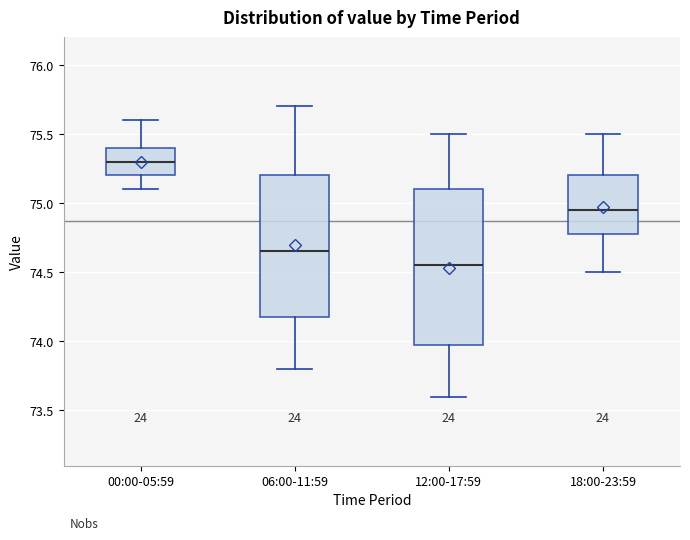

Reading left to right, read every box against the y-axis: the position of its median line, the range the box covers, and the ends of its whiskers. The values are not printed on the chart, so give them approximately, as read against the axis.

00:00-05:59: median 75.30, box 75.20 to 75.40, whiskers 75.10 to 75.60
06:00-11:59: median 74.65, box 74.20 to 75.20, whiskers 73.80 to 75.70
12:00-17:59: median 74.55, box 74.00 to 75.10, whiskers 73.60 to 75.50
18:00-23:59: median 74.95, box 74.80 to 75.20, whiskers 74.50 to 75.50